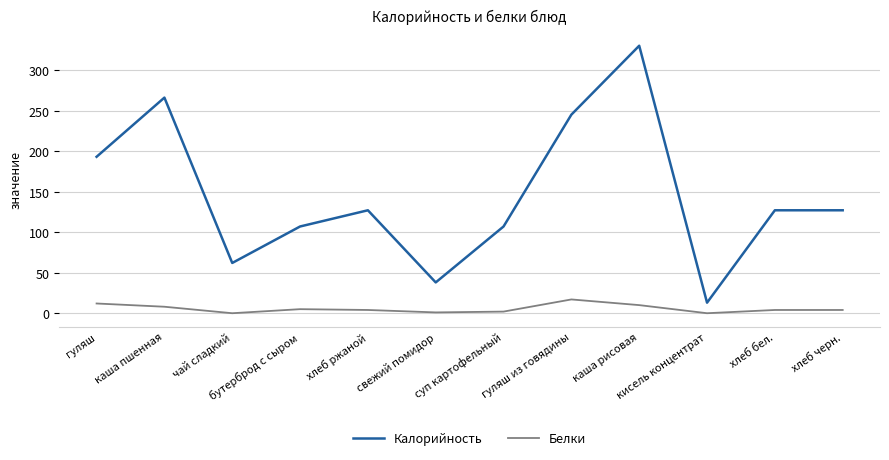

What position from the right is каша пшенная?

11